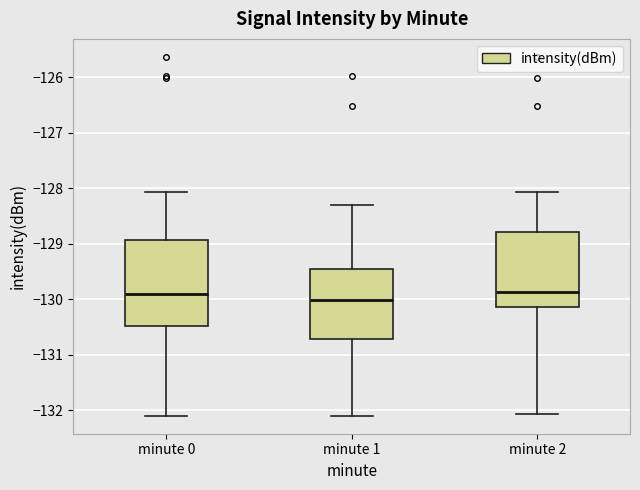

Where does the lower whisker of the box for minute 0 end on the y-axis? The values are not printed on the chart, so give them approximately, as read against the axis.

-132.1